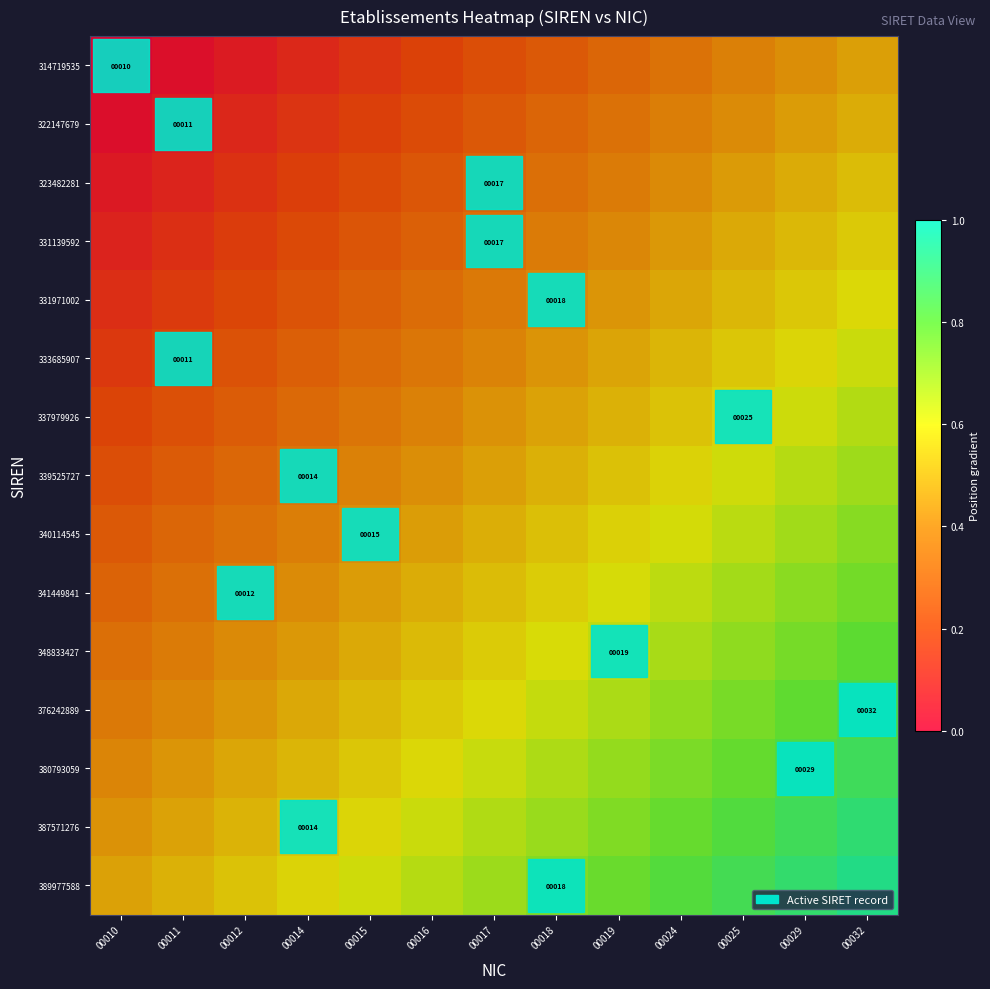

Which has a higher value, 00012 or 00029?

00029